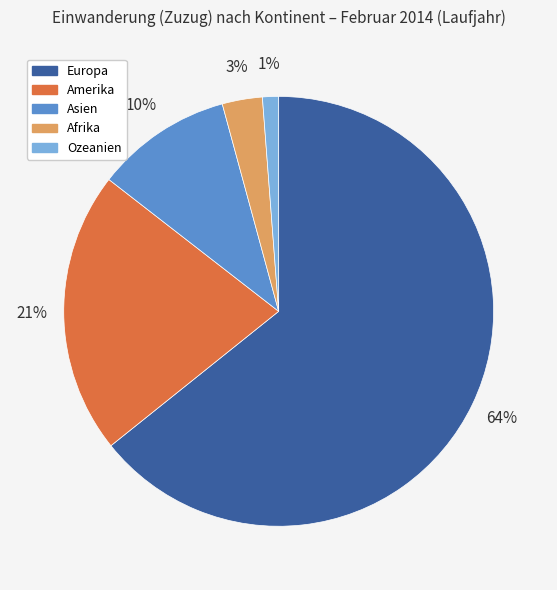

How many slices are in this pie chart?

5